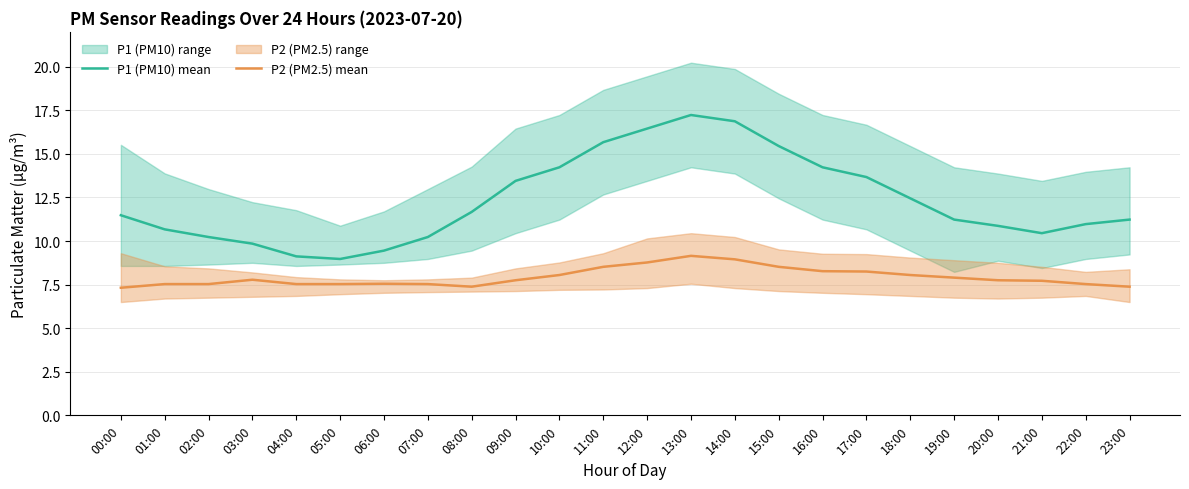

Where does the P1 (PM10) mean series first go above 11?

00:00